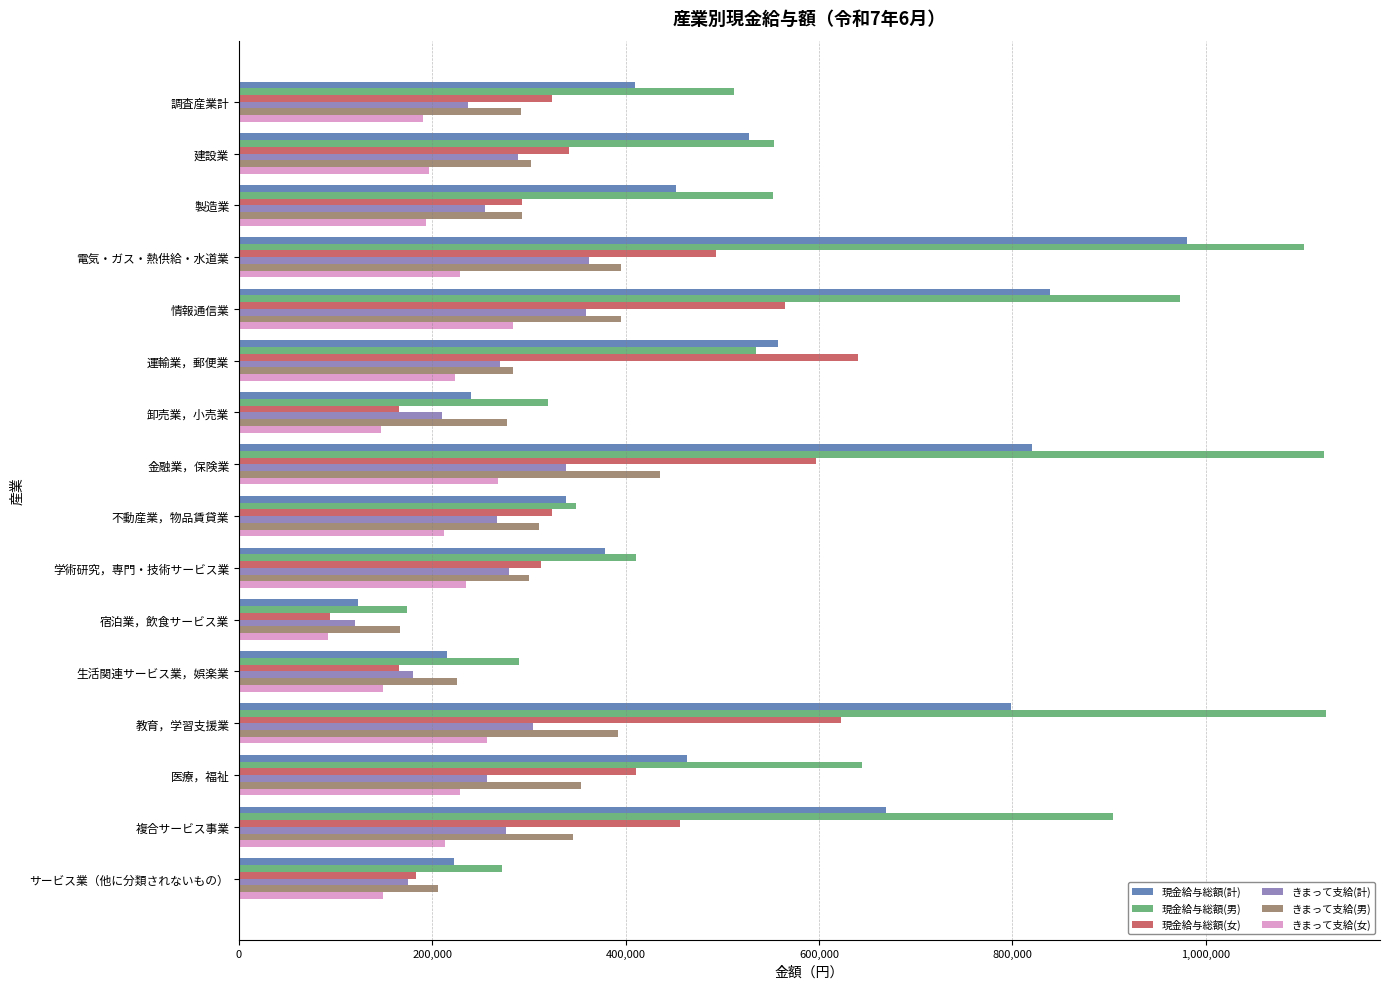

Rank the series by their maximum value, from lowest to highest.

きまって支給(女), きまって支給(計), きまって支給(男), 現金給与総額(女), 現金給与総額(計), 現金給与総額(男)